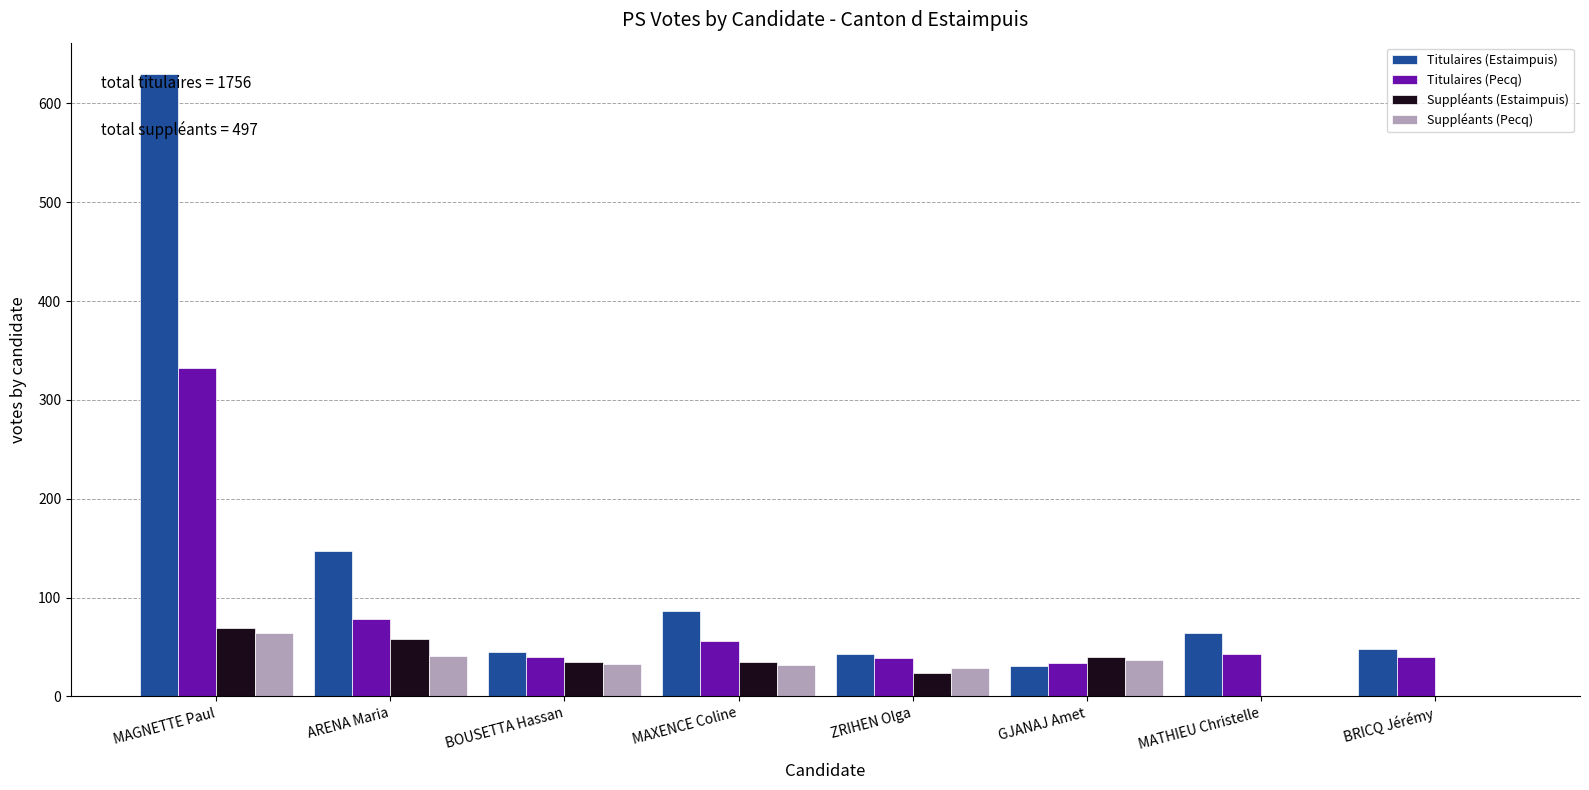

Which label corresponds to the largest value in the chart?

MAGNETTE Paul